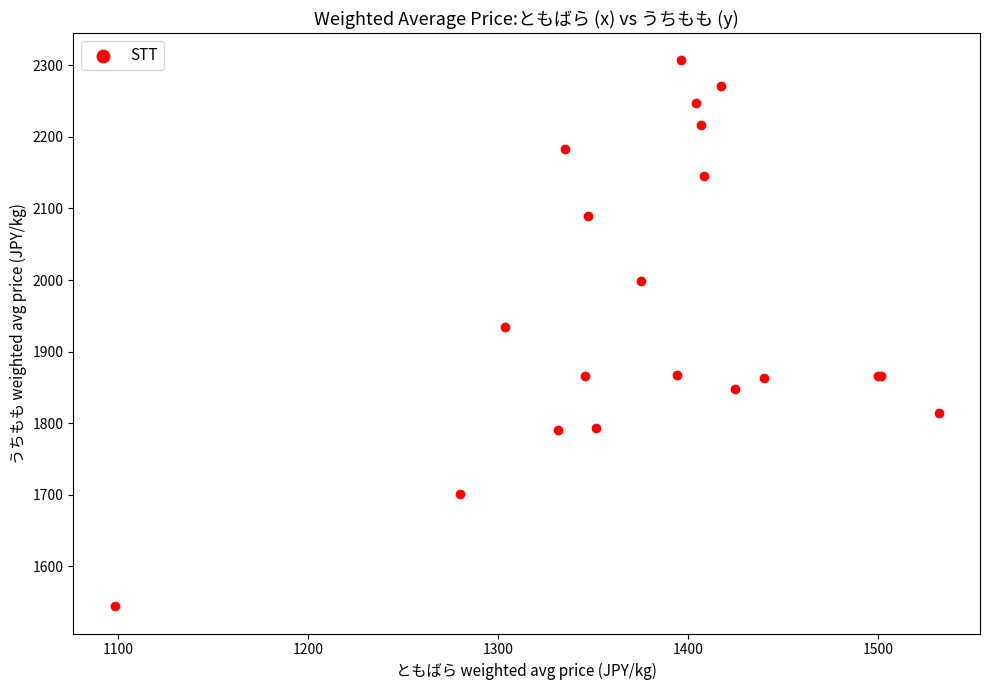

What Y value in the scatter plot is closest to 1925?

1934.3